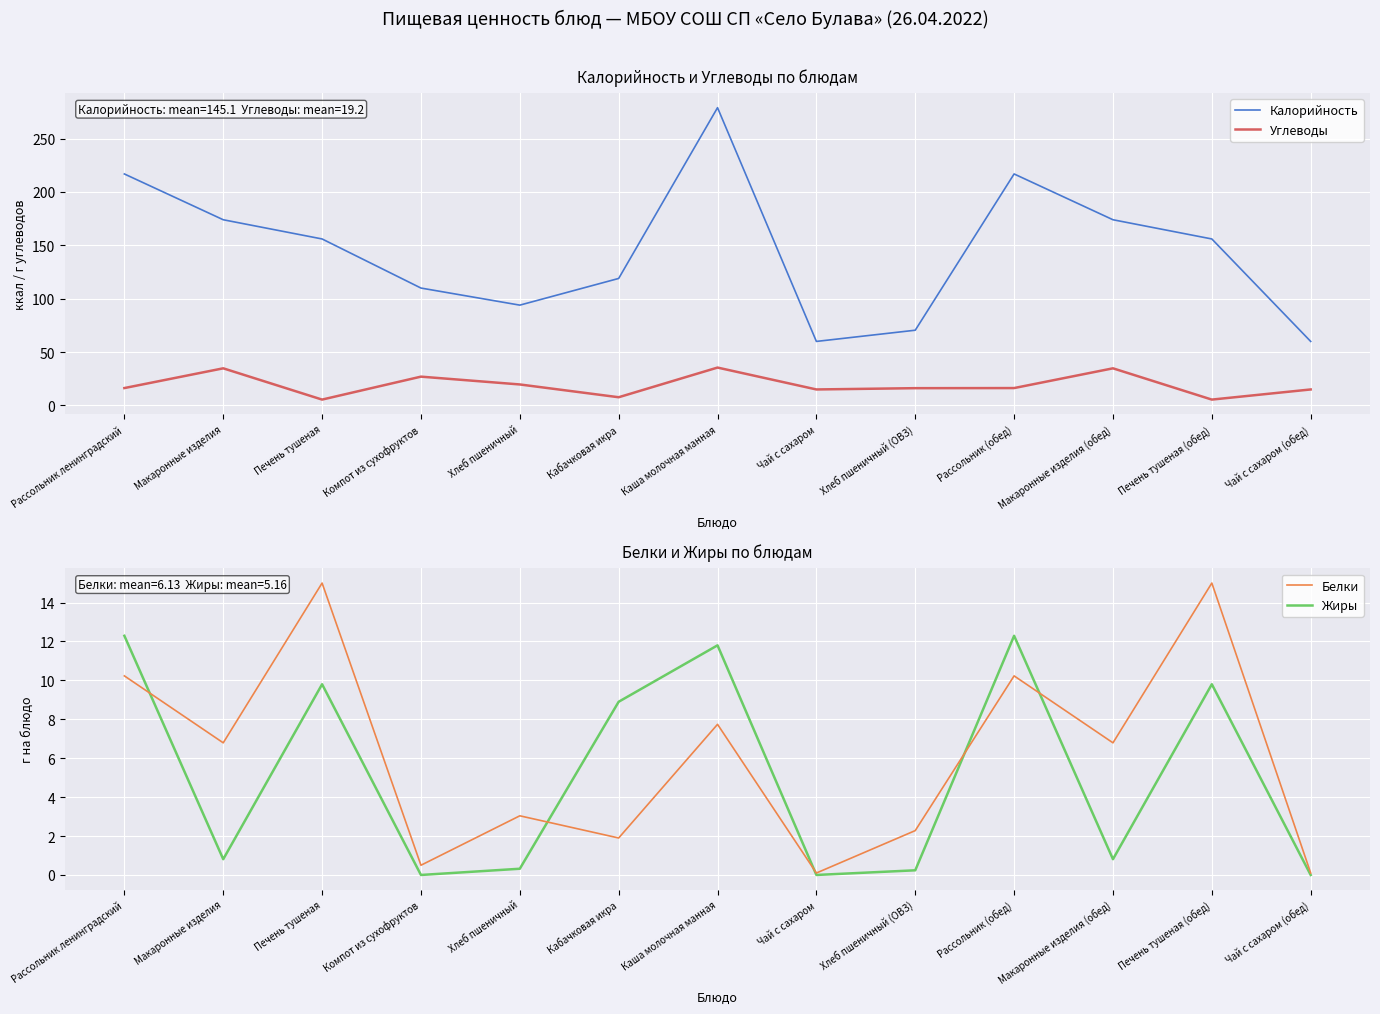

Rank the categories by Белки value from highest to lowest.

Печень тушеная, Печень тушеная (обед), Рассольник ленинградский, Рассольник (обед), Каша молочная манная, Макаронные изделия, Макаронные изделия (обед), Хлеб пшеничный, Хлеб пшеничный (ОВЗ), Кабачковая икра, Компот из сухофруктов, Чай с сахаром, Чай с сахаром (обед)